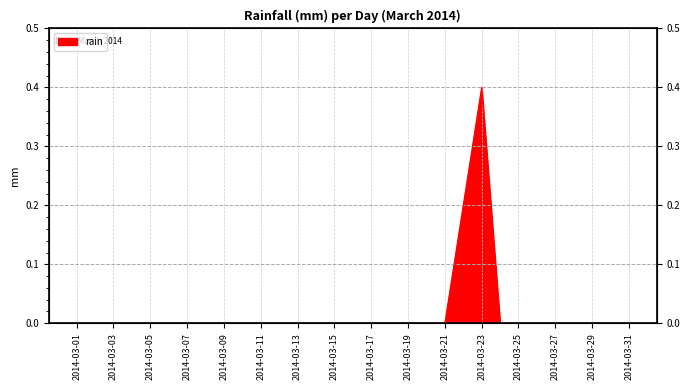

Rank the categories by value from highest to lowest.

2014-03-23, 2014-03-22, 2014-03-01, 2014-03-02, 2014-03-03, 2014-03-04, 2014-03-05, 2014-03-06, 2014-03-07, 2014-03-08, 2014-03-09, 2014-03-10, 2014-03-11, 2014-03-12, 2014-03-13, 2014-03-14, 2014-03-15, 2014-03-16, 2014-03-17, 2014-03-18, 2014-03-19, 2014-03-20, 2014-03-21, 2014-03-24, 2014-03-25, 2014-03-26, 2014-03-27, 2014-03-28, 2014-03-29, 2014-03-30, 2014-03-31